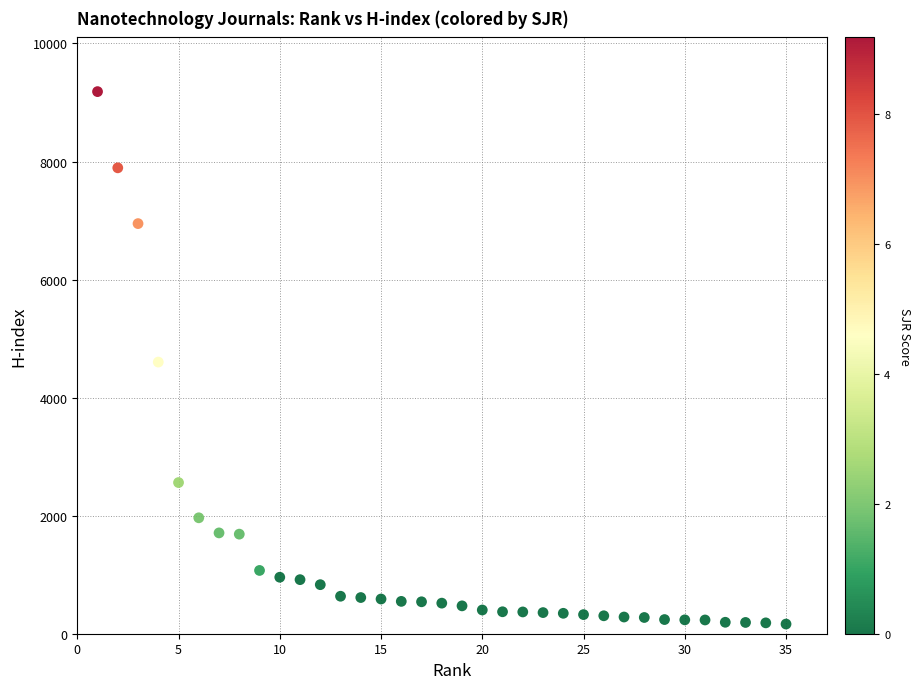

What is the range of X values (max minus min)?

34